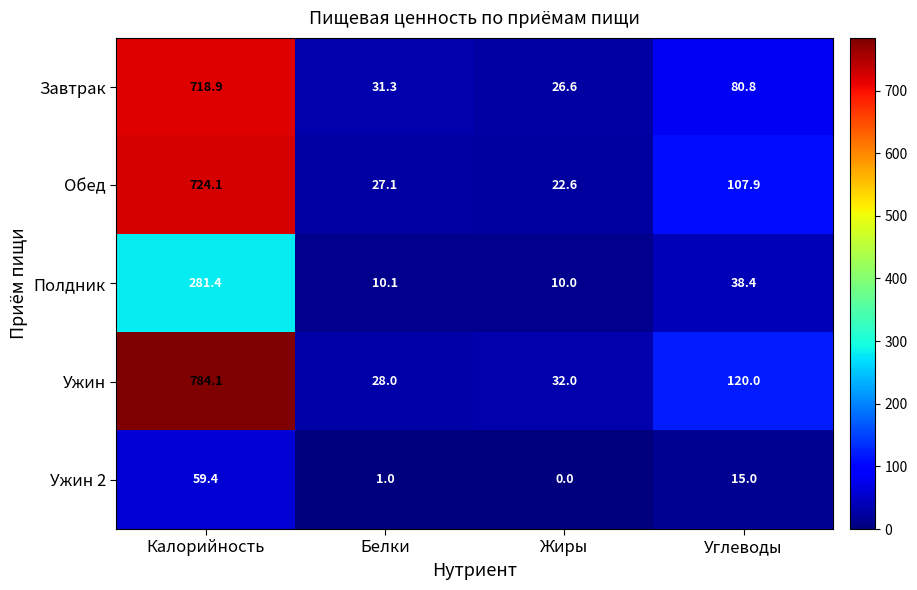

At which category is the sum across all series the highest?

Калорийность